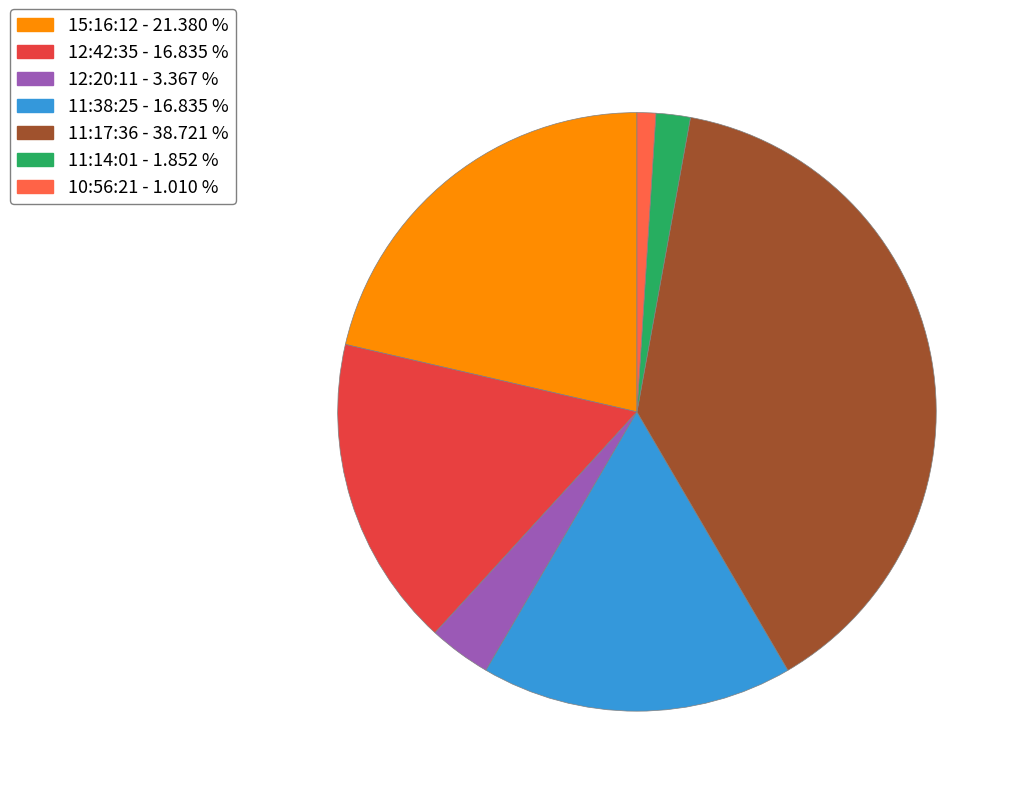

Does 15:16:12 - 21.380 % represent more than half of the total?

No